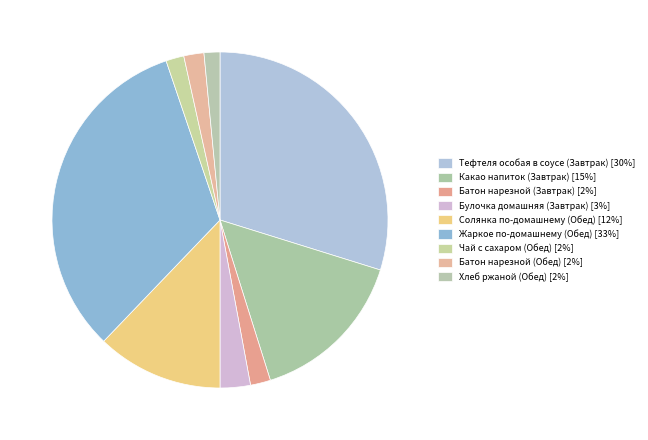

Count the number of slices in the pie.

9